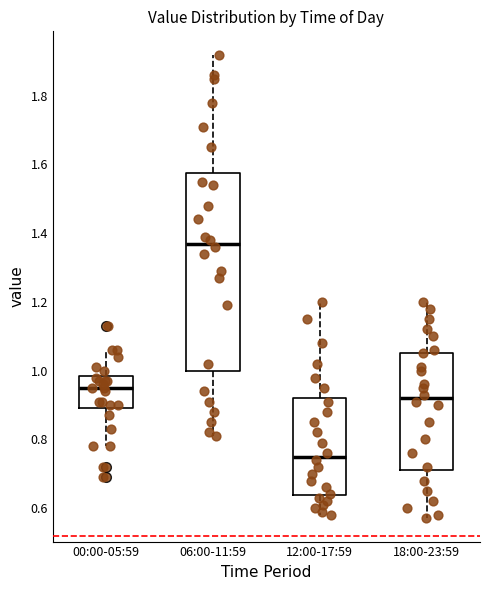

Which box's median line is the highest?

06:00-11:59